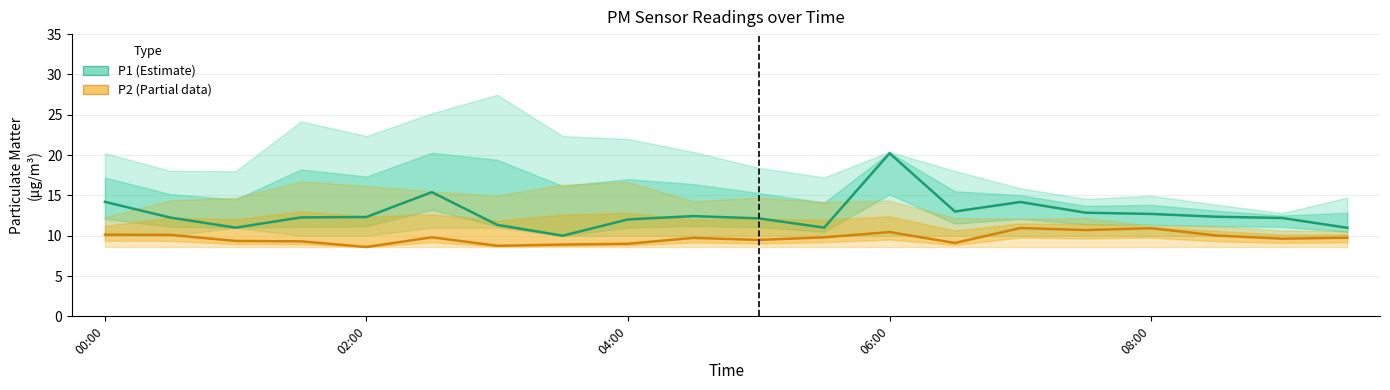

True or false: P1 (Estimate) and P2 (Estimate based on partial data) cross at least once.

False